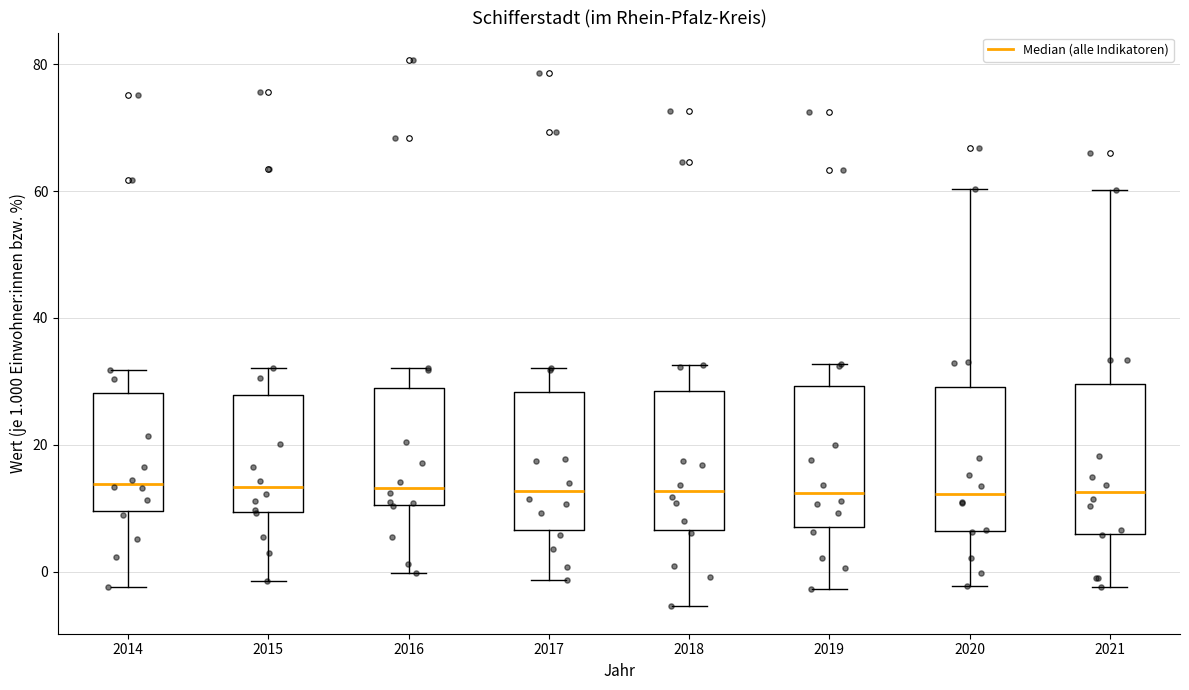

Where does the upper whisker of the box at x = 2021 end on the y-axis? The values are not printed on the chart, so give them approximately, as read against the axis.

60